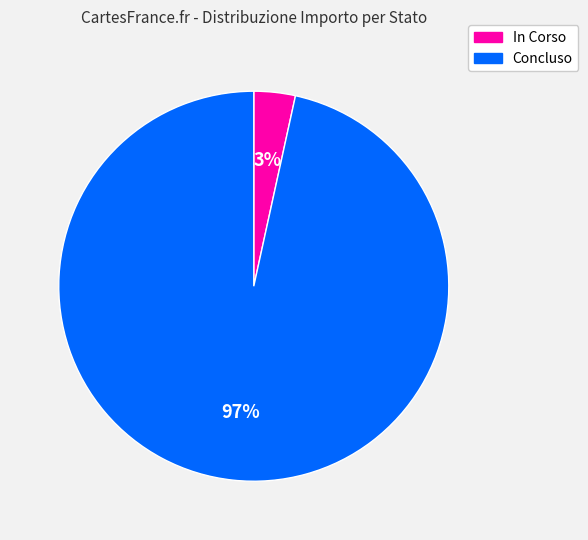

How many slices are in this pie chart?

2